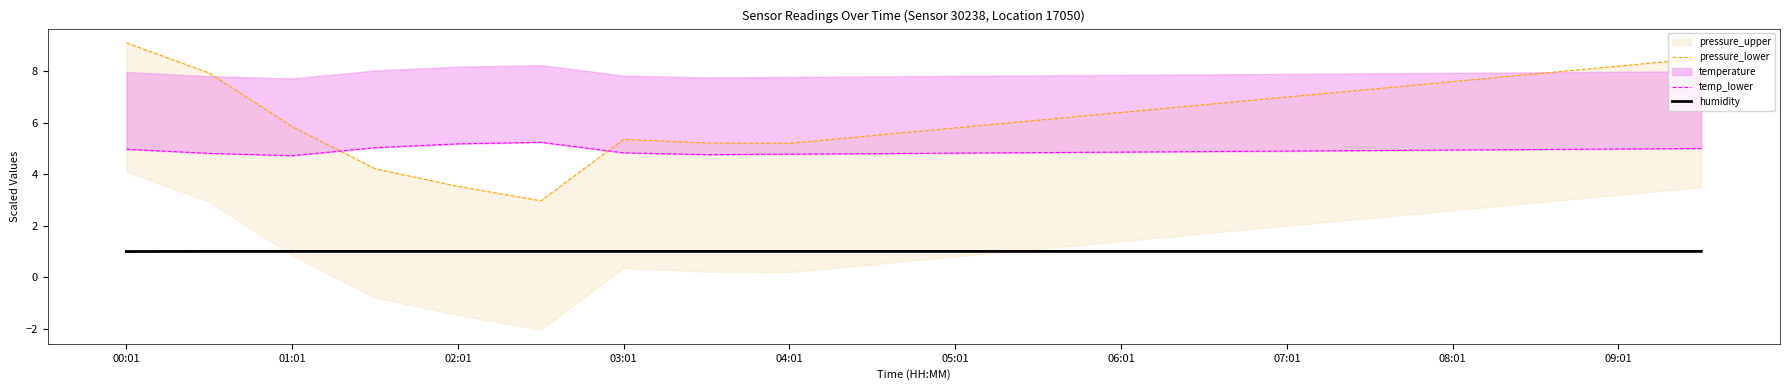

The value of humidity at 09:01 is 1.0. True or false?

True